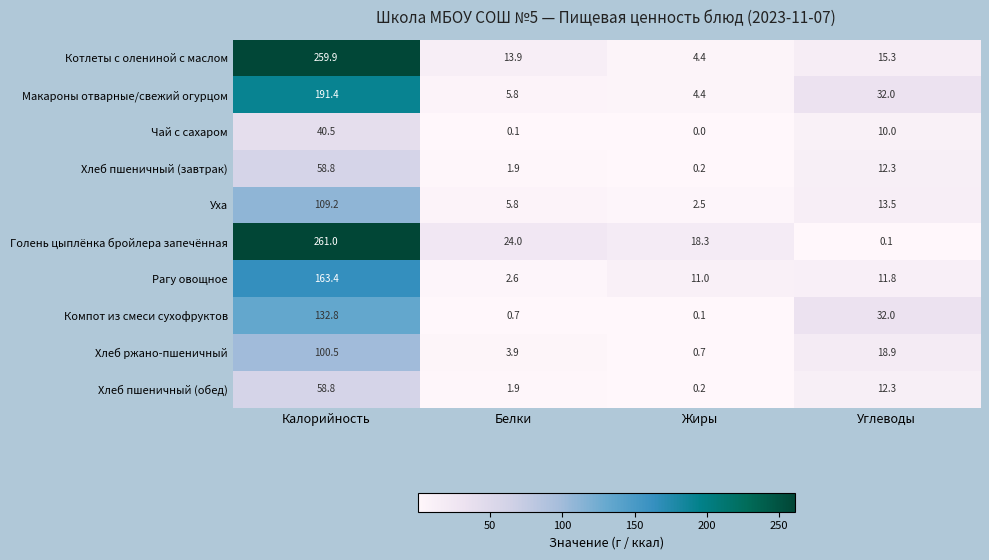

Count the number of categories in the chart.

4